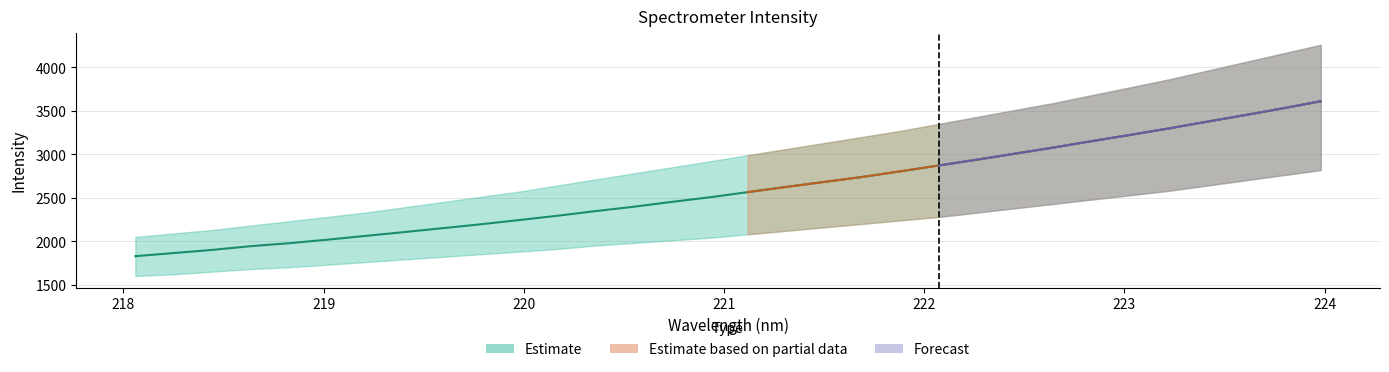

Is it true that the value at 223.408 is 3374.1?

True